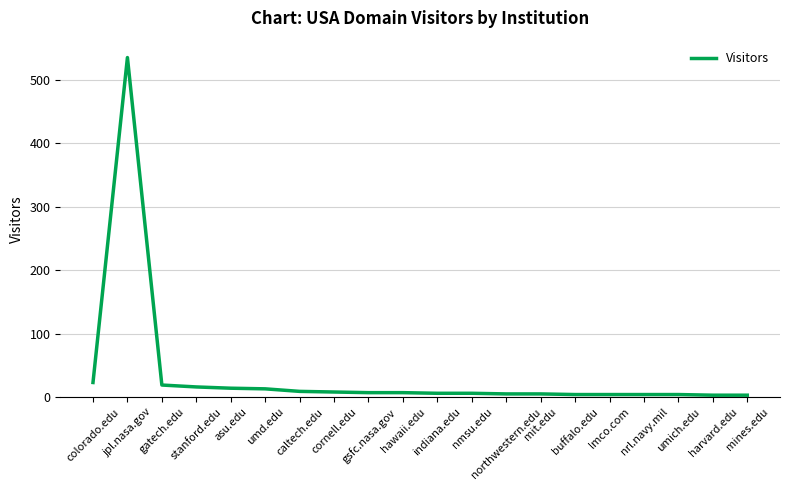

What is the average value?

35